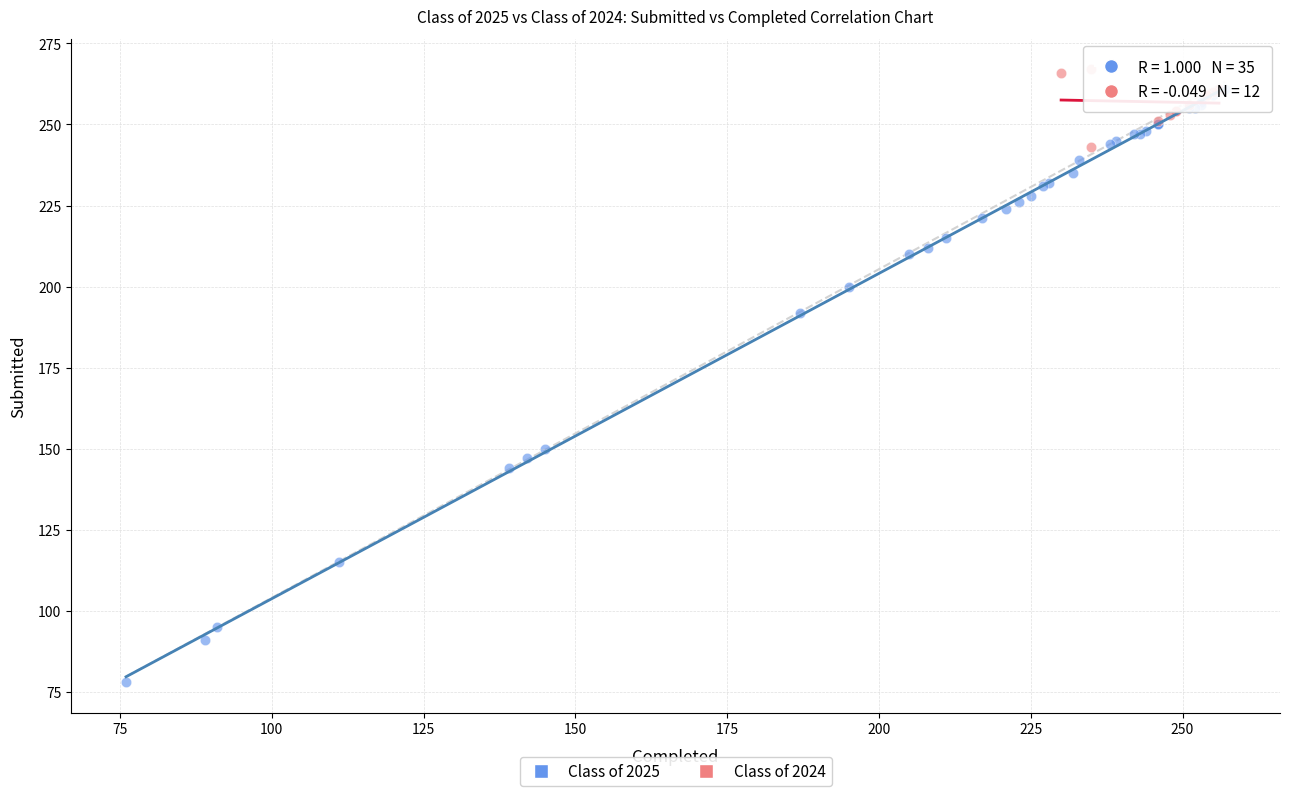

Which series reaches the minimum Y coordinate?

Class of 2025